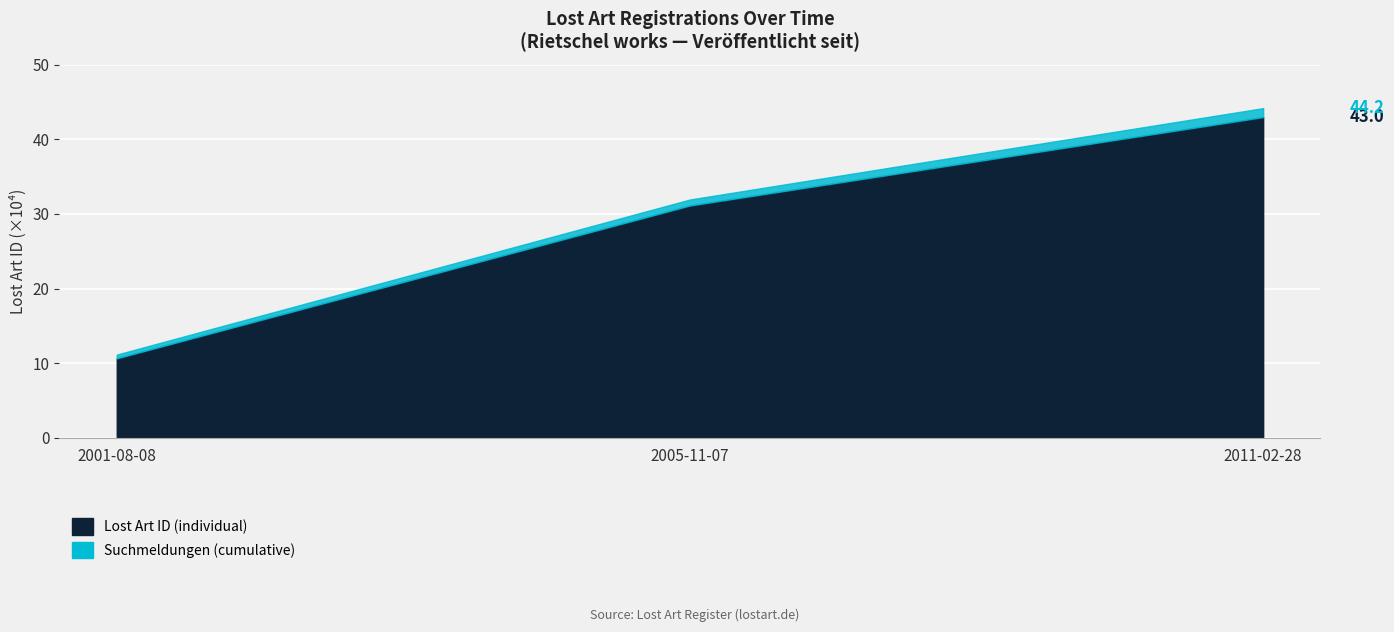

What is the sum of all Lost Art ID (individual) values?

87.3